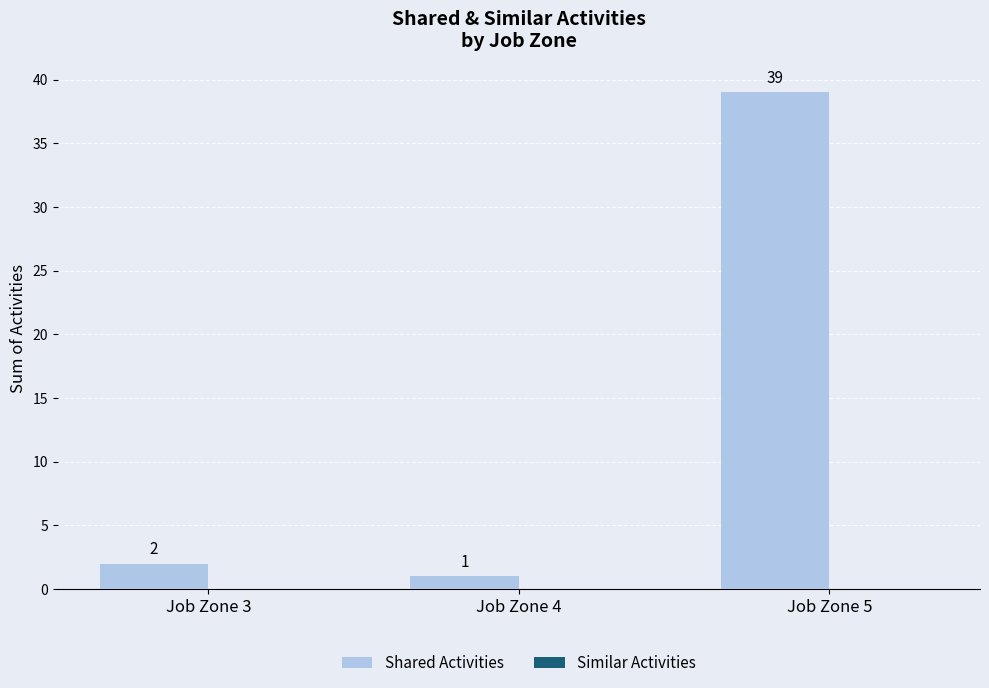

Are the bars horizontal?

No